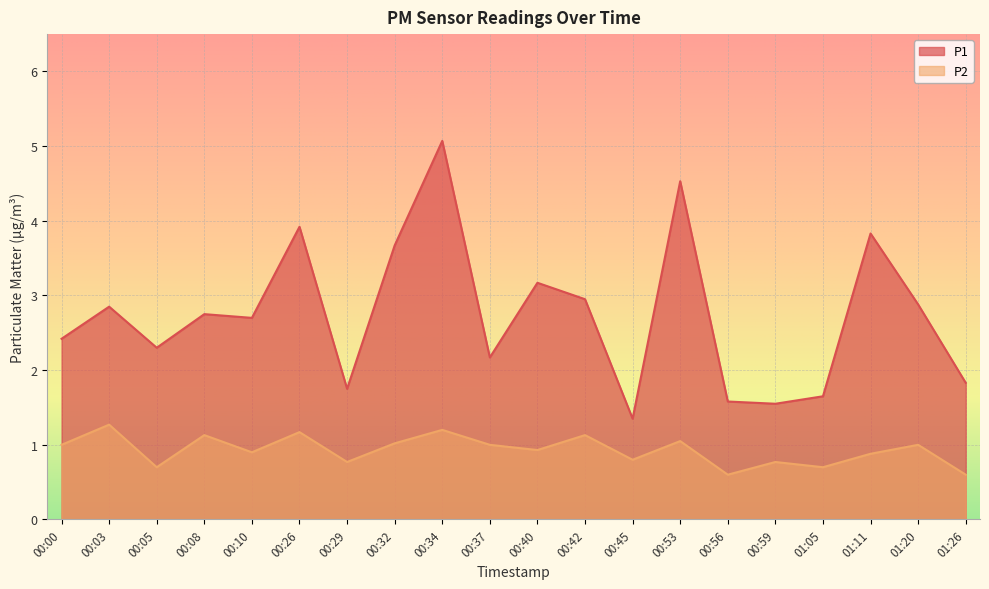

What is the difference between the second highest and second lowest values in the P2 series?

0.6